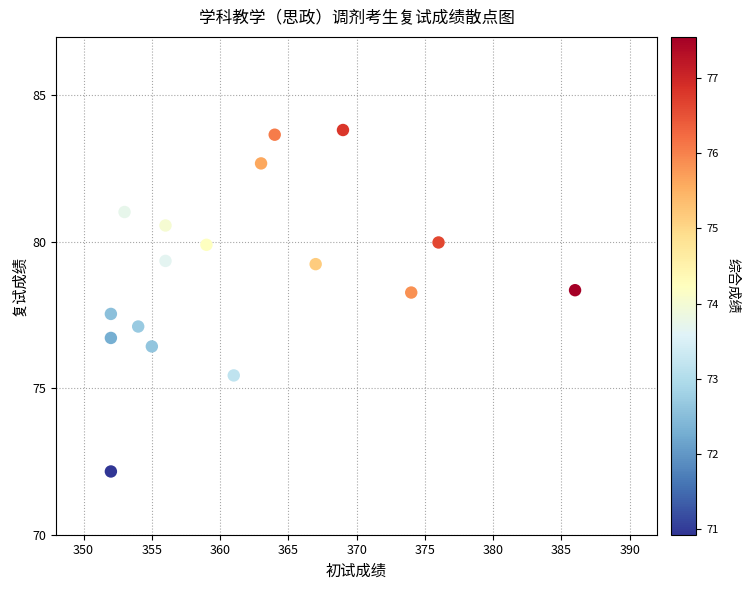

What is the range of Y values (max minus min)?

11.7